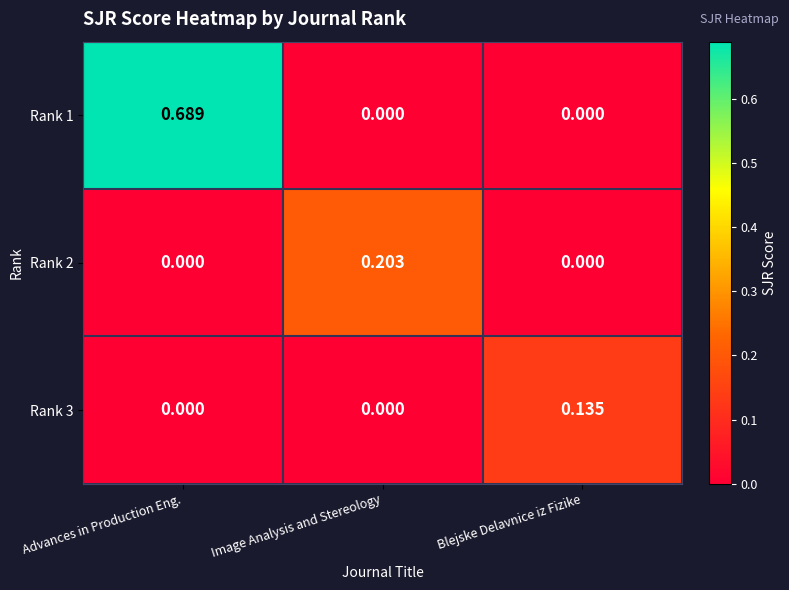

Which label corresponds to the largest value in the chart?

Advances in Production Eng.